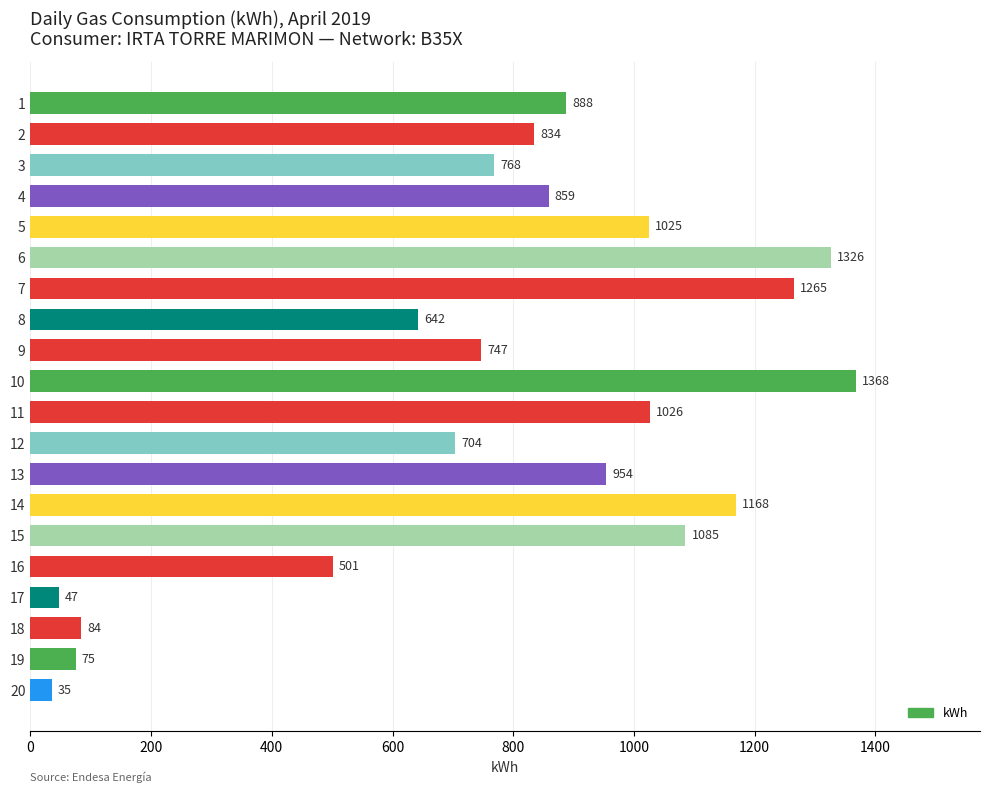

Is it true that the value at 14 is 2085.6?

False